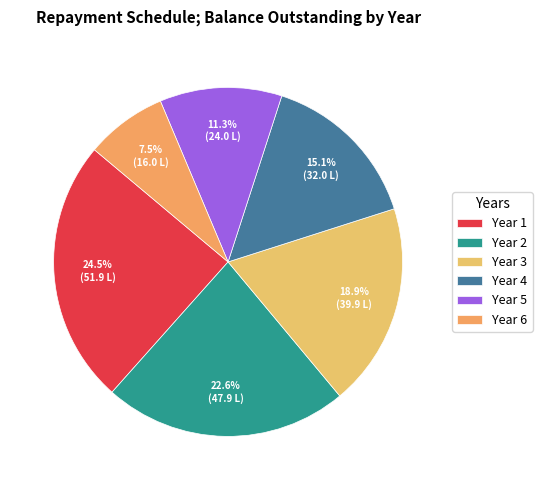

What portion of the pie excludes Year 6?

92.5%